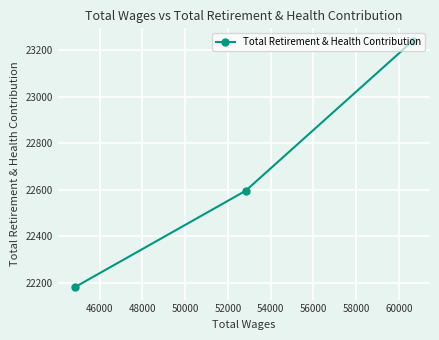

What is the smallest value displayed?

22181